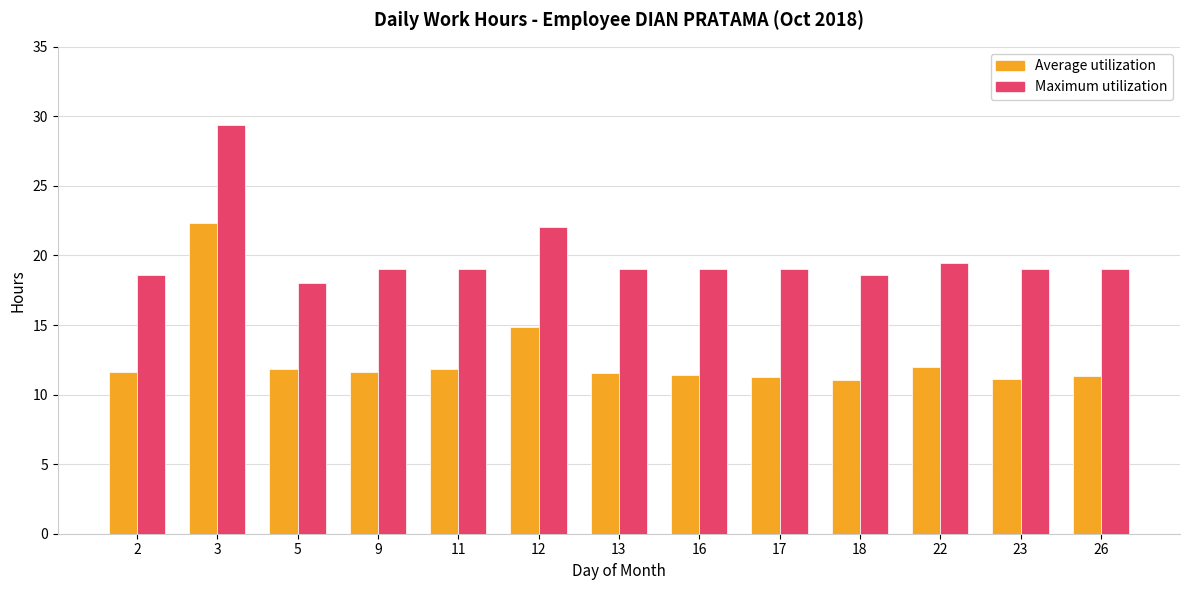

At which category is the sum across all series the highest?

3